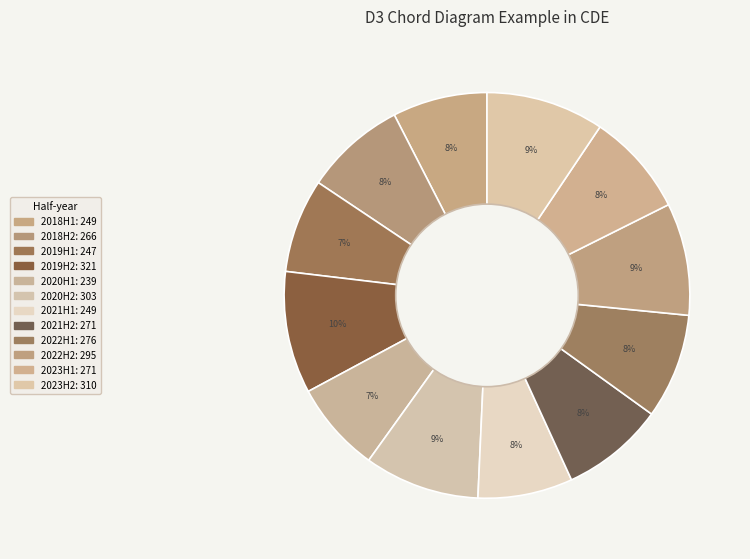

Which slice is the smallest?

2020H1